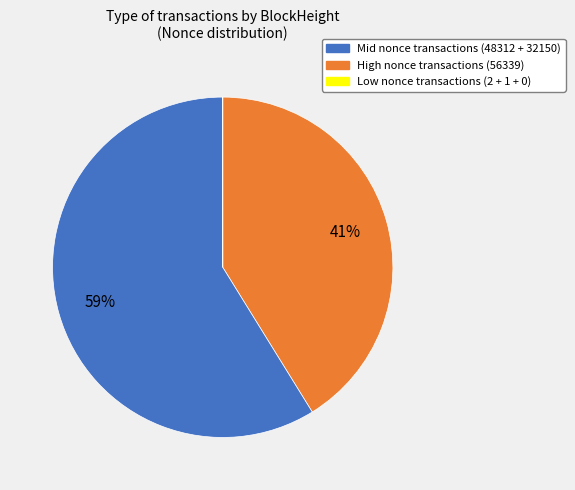

To the nearest percent, what is the average slice percentage?

33%